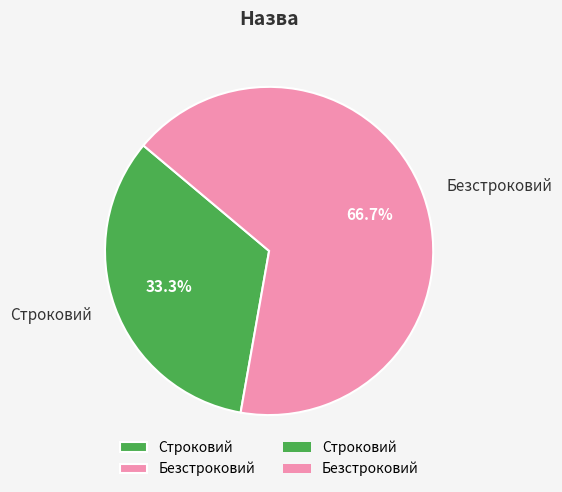

Is the sum of Строковий and Безстроковий greater than half?

Yes